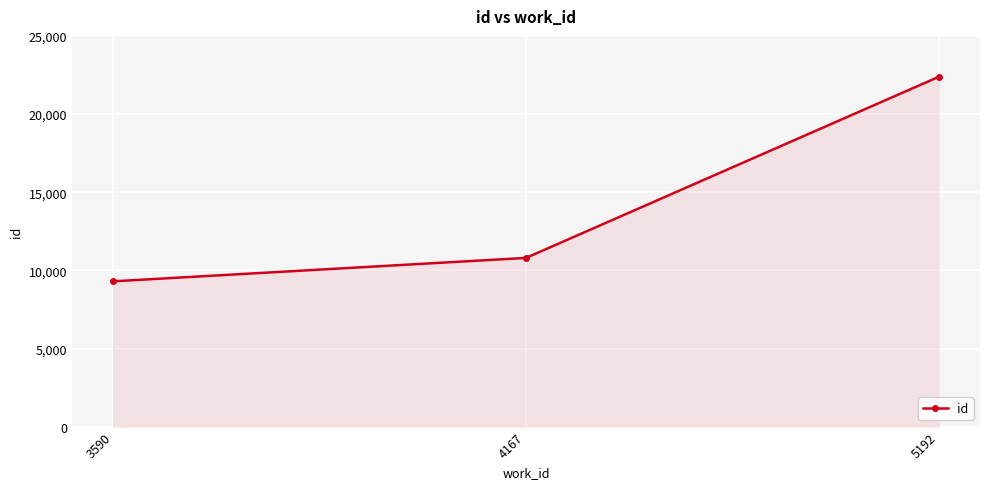

Rank the categories by value from highest to lowest.

5192, 4167, 3590